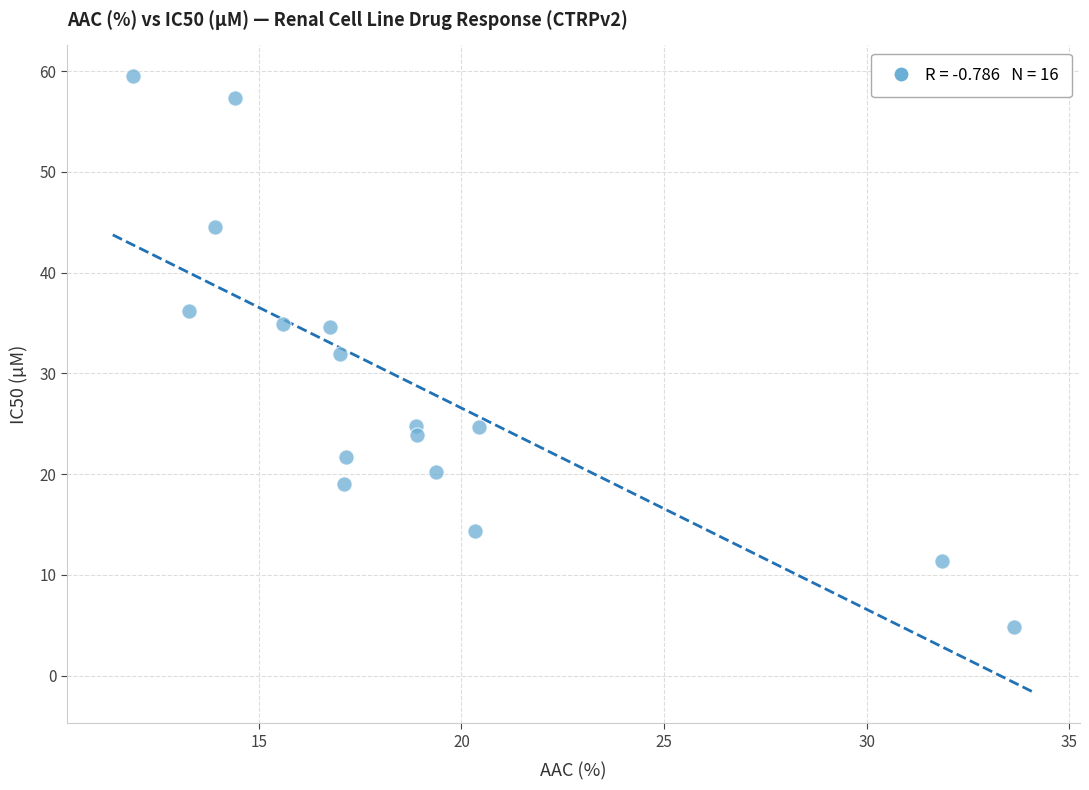

What is the range of X values (max minus min)?

21.7